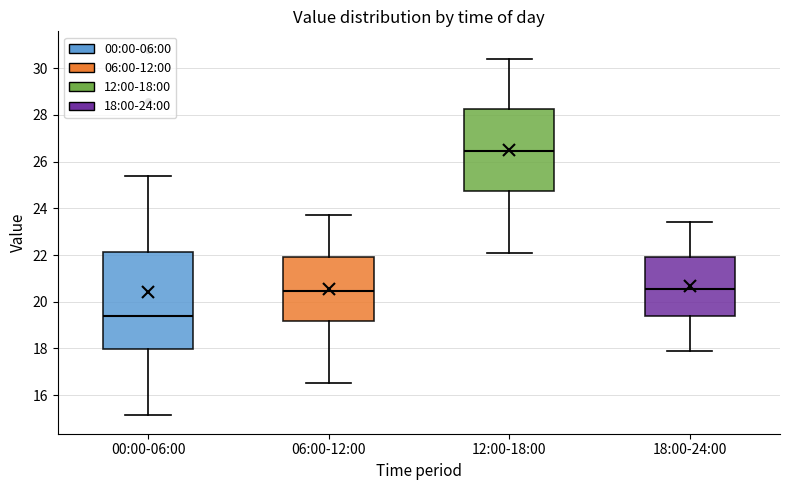

Which box's median line is the highest?

12:00-18:00